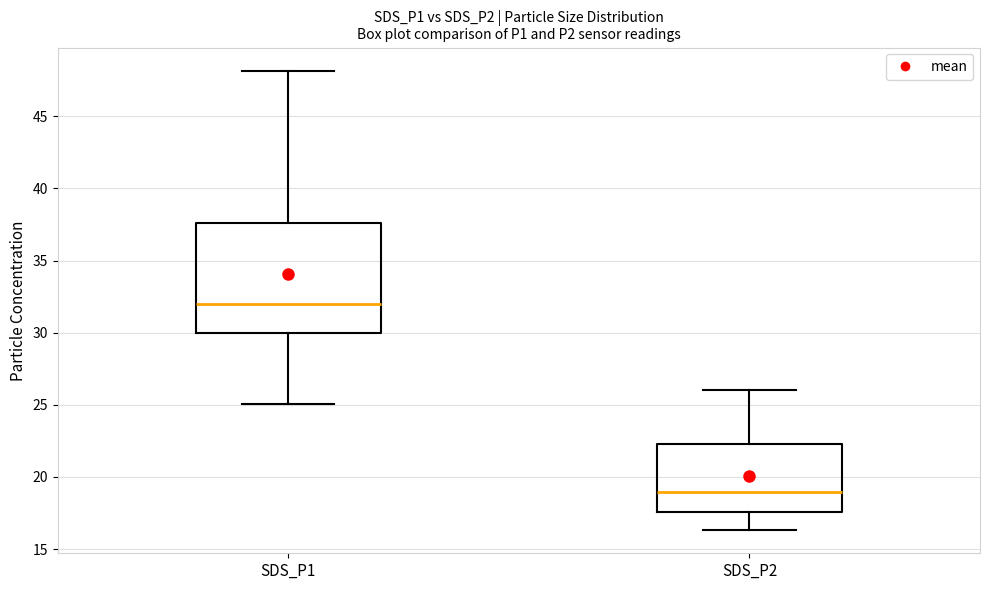

Reading left to right, transcribe this box plot: for each box, give where its median line is, the range the box spans, and where its two whiskers end, as read against the y-axis. The values are not printed on the chart, so give them approximately, as read against the axis.

SDS_P1: median 32.0, box 30.0 to 37.5, whiskers 25.0 to 48.0
SDS_P2: median 19.0, box 17.5 to 22.5, whiskers 16.5 to 26.0